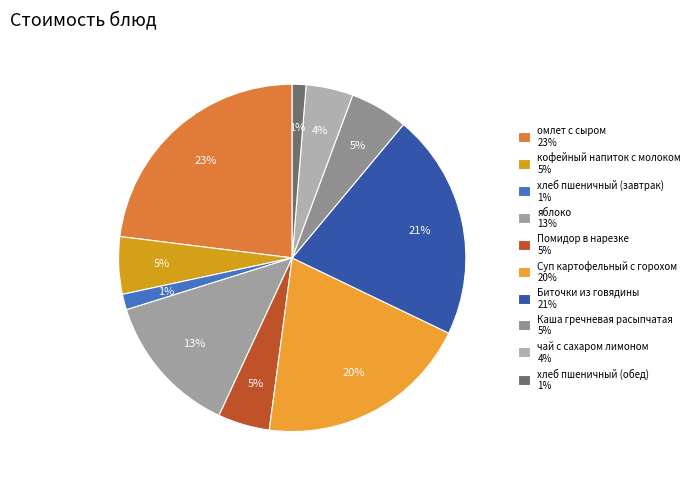

How many segments does this pie chart have?

10